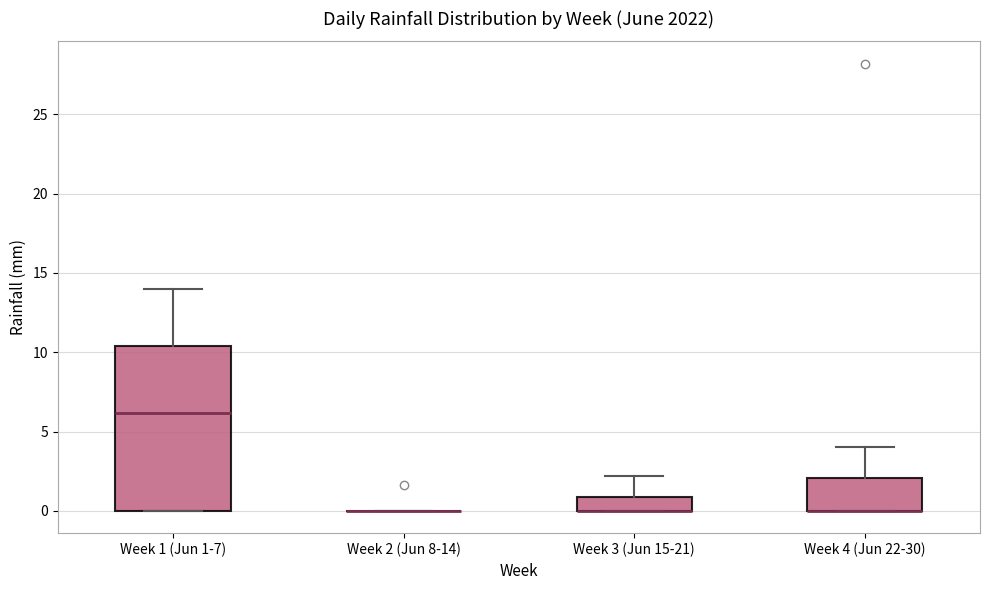

Comparing the boxes themselves (not the whiskers), which one is the tallest?

Week 1 (Jun 1-7)